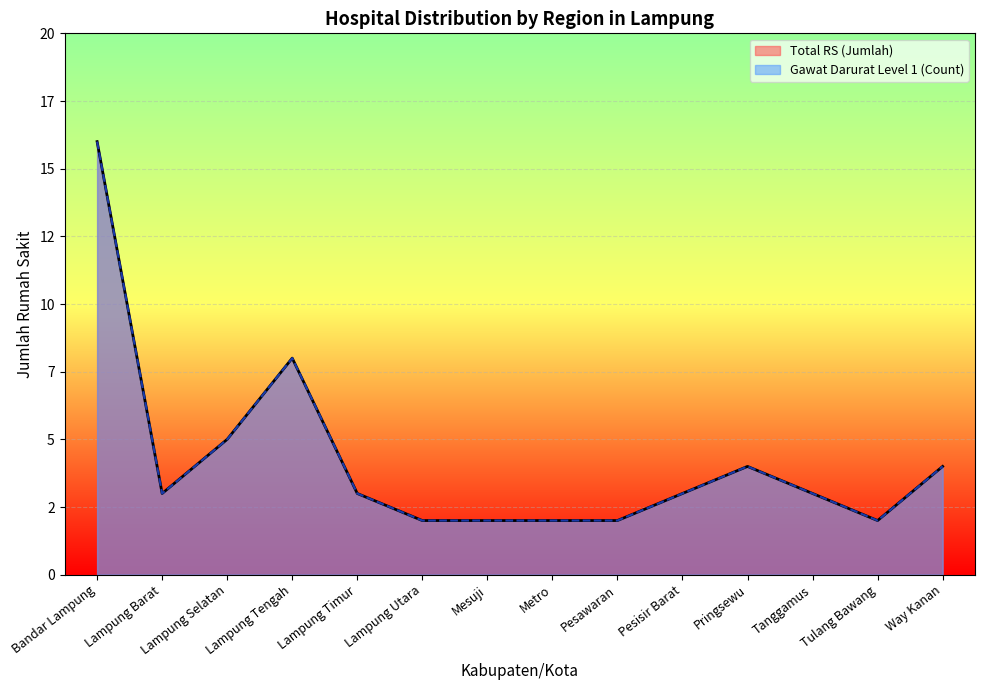

What is the difference between the second highest and minimum values in the Total RS (Jumlah) series?

6